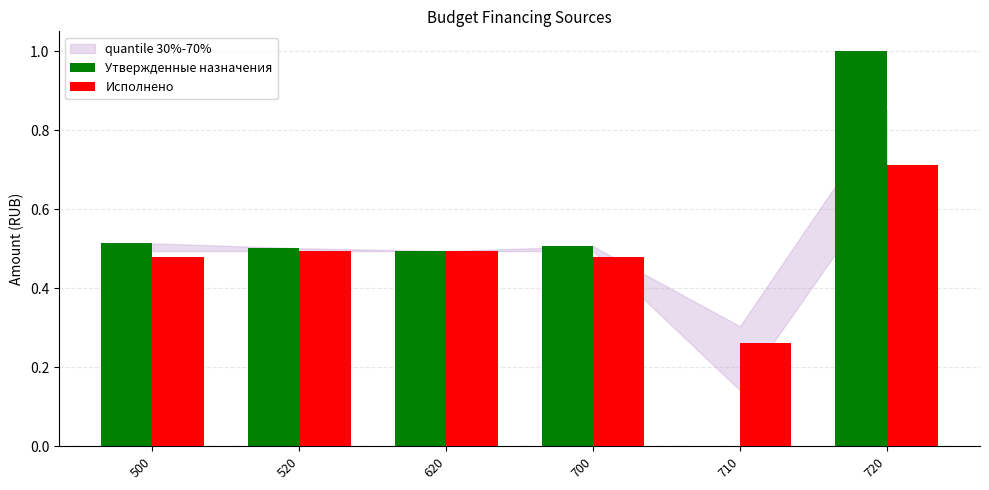

Count the number of categories in the chart.

6